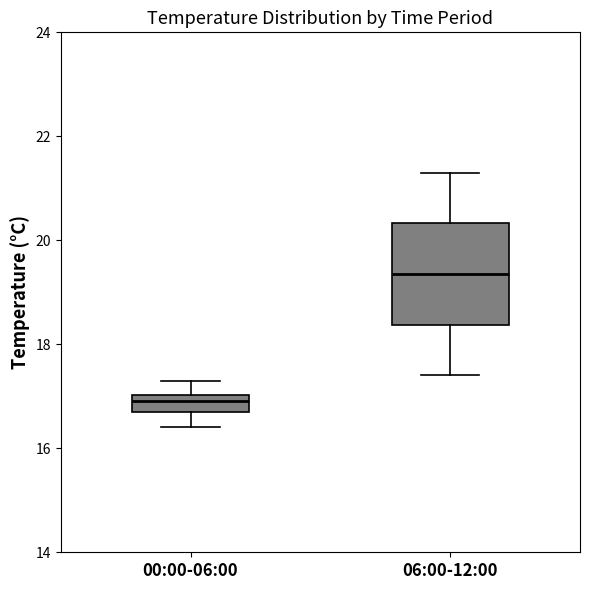

Reading left to right, transcribe this box plot: for each box, give where its median line is, the range the box spans, and where its two whiskers end, as read against the y-axis. The values are not printed on the chart, so give them approximately, as read against the axis.

00:00-06:00: median 17.0 (inside the box), box 16.8 to 17.0, whiskers 16.4 to 17.4
06:00-12:00: median 19.4, box 18.4 to 20.4, whiskers 17.4 to 21.4